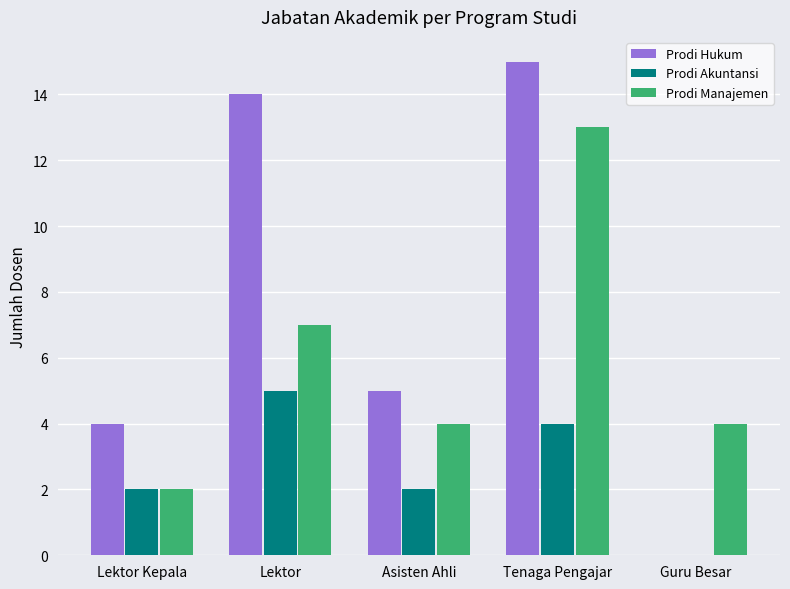

Reading left to right, what are all the values shown in this chart?

Prodi Hukum: Lektor Kepala=4	Lektor=14	Asisten Ahli=5	Tenaga Pengajar=15	Guru Besar=0
Prodi Akuntansi: Lektor Kepala=2	Lektor=5	Asisten Ahli=2	Tenaga Pengajar=4	Guru Besar=0
Prodi Manajemen: Lektor Kepala=2	Lektor=7	Asisten Ahli=4	Tenaga Pengajar=13	Guru Besar=4